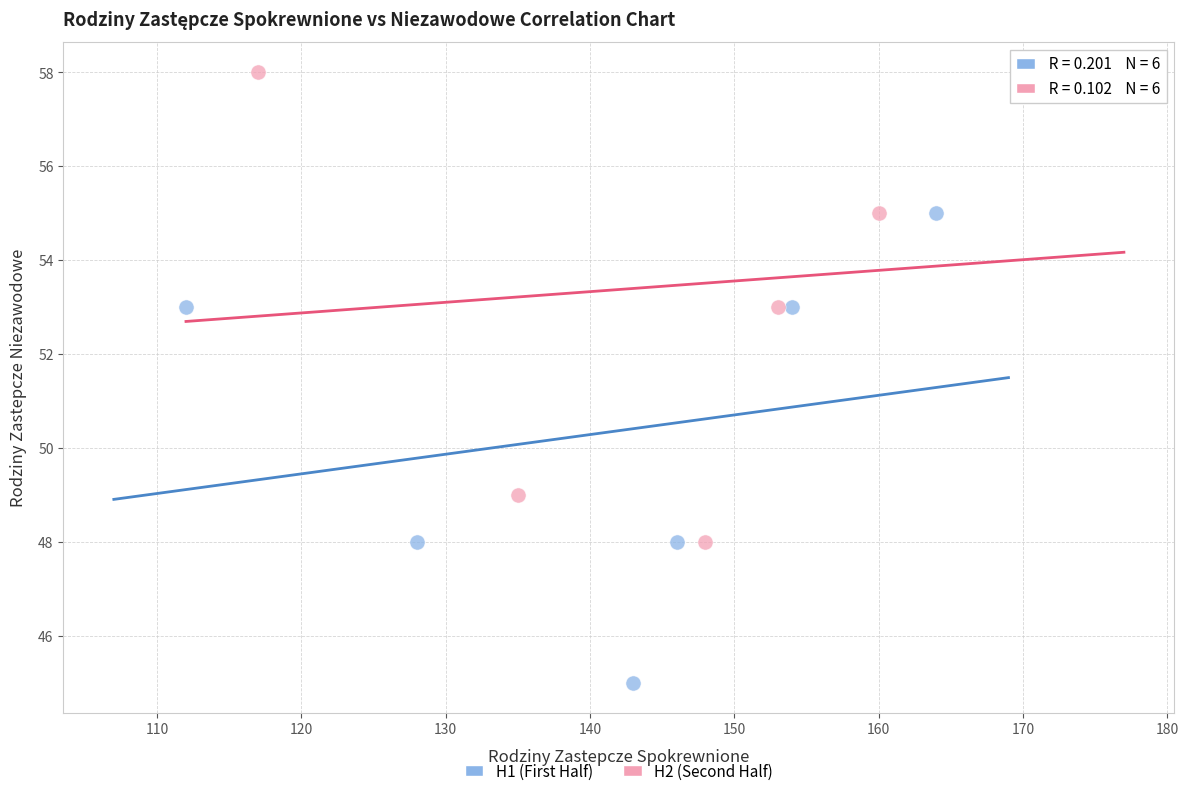

Which series contains the lowest Y value?

H1 (First Half)